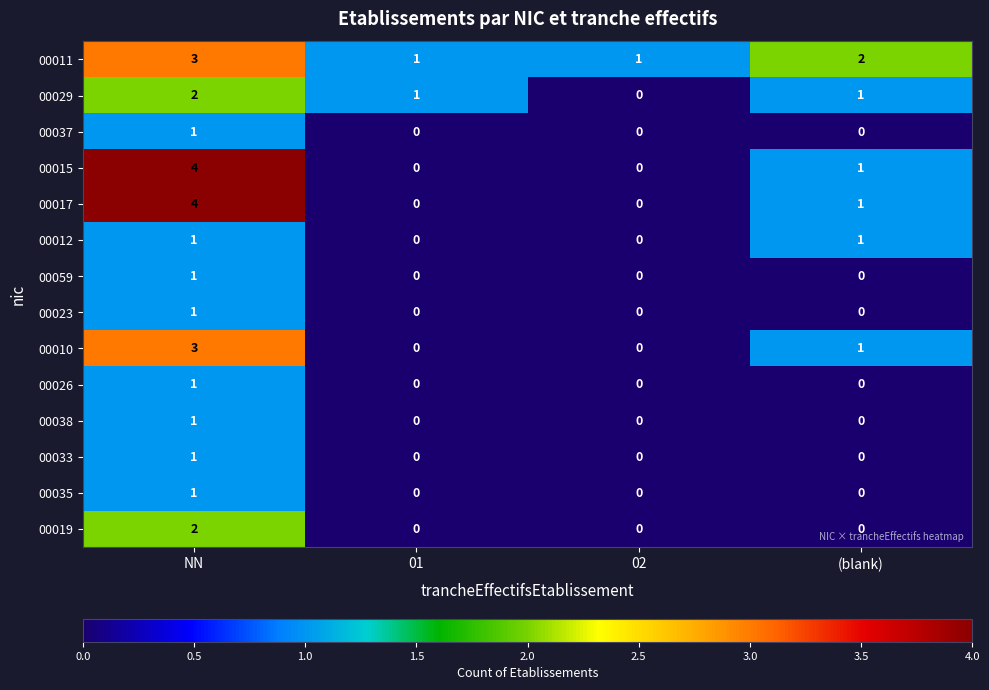

Which label corresponds to the largest value in the chart?

NN